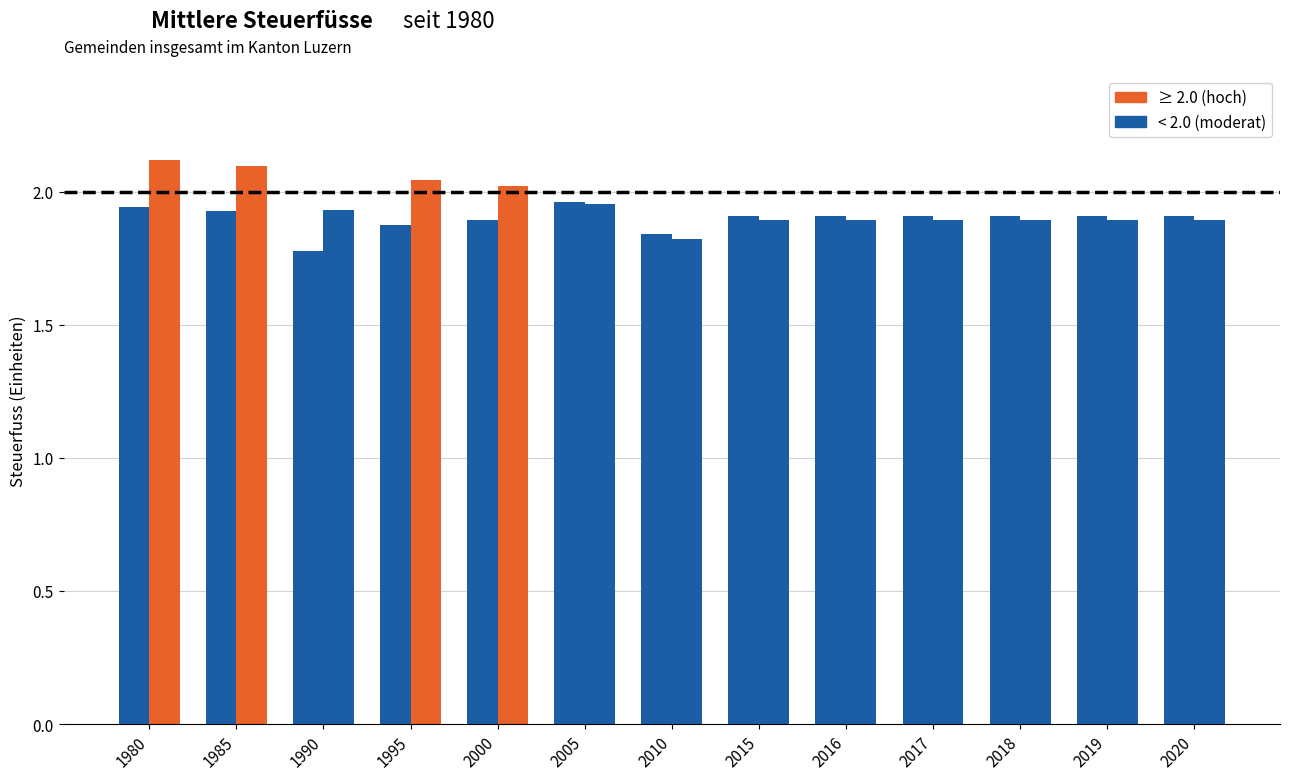

Reading right to left, extract all data points from this chart.

Einwohnergemeinde: 2020=1.9	2019=1.9	2018=1.9	2017=1.9	2016=1.9	2015=1.9	2010=1.8	2005=2.0	2000=1.9	1995=1.9	1990=1.8	1985=1.9	1980=1.9
Total abzgl. Rabatt: 2020=1.9	2019=1.9	2018=1.9	2017=1.9	2016=1.9	2015=1.9	2010=1.8	2005=2.0	2000=2.0	1995=2.0	1990=1.9	1985=2.1	1980=2.1